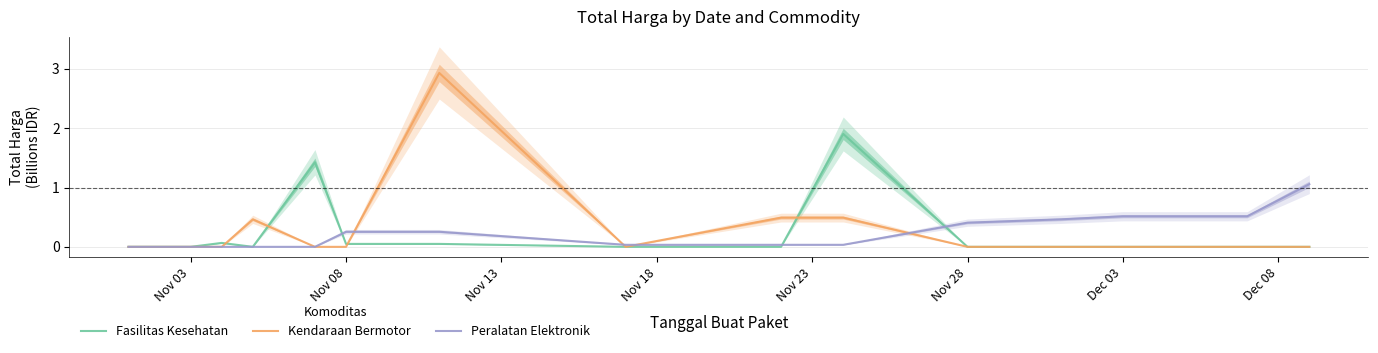

What are all the series names shown in the legend?

Fasilitas Kesehatan, Kendaraan Bermotor, Peralatan Elektronik